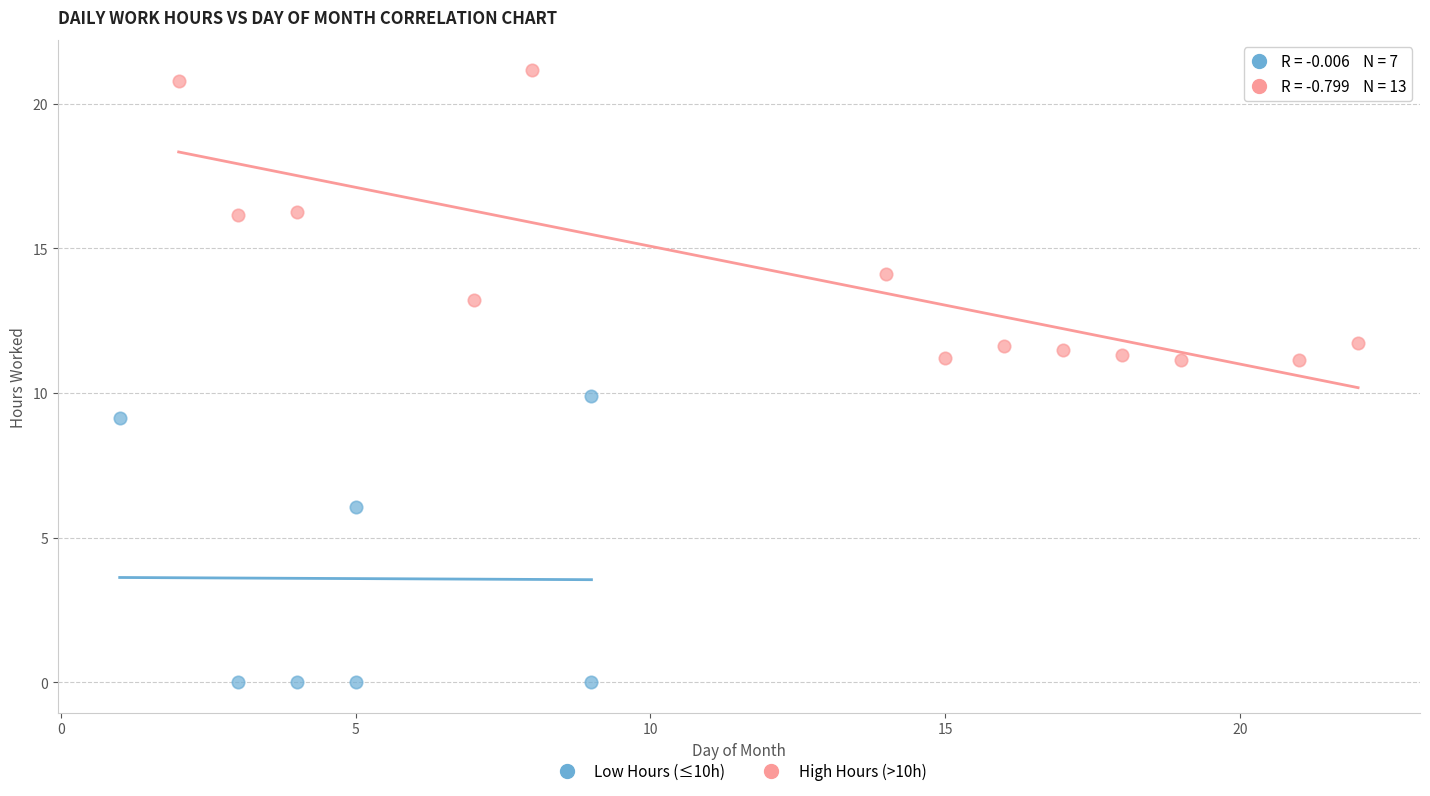

Which series contains the lowest Y value?

Low Hours (≤10h)